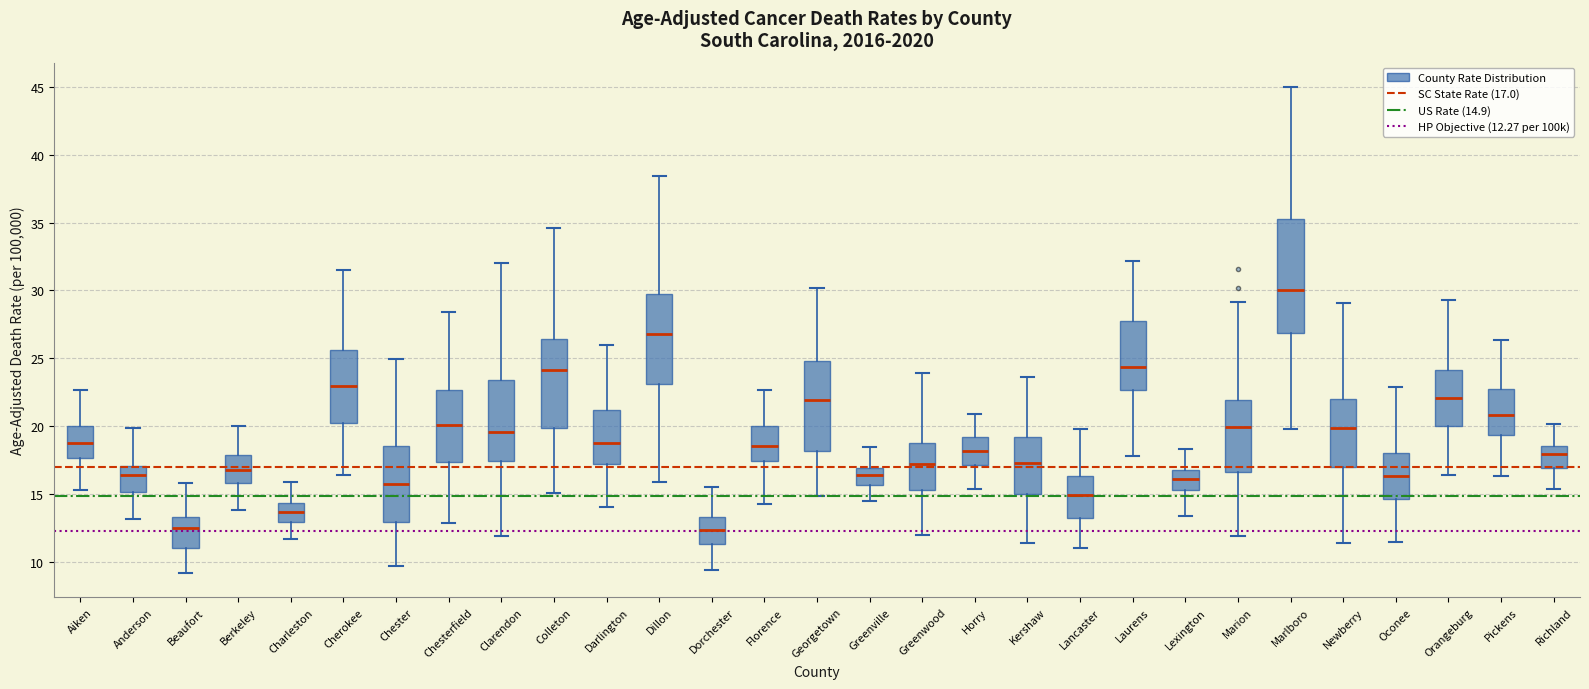

Reading left to right, transcribe this box plot: for each box, give where its median line is, the range the box spans, and where its two whiskers end, as read against the y-axis. The values are not printed on the chart, so give them approximately, as read against the axis.

Aiken: median 18.5, box 17.5 to 20.0, whiskers 15.5 to 22.5
Anderson: median 16.5, box 15.0 to 17.0, whiskers 13.0 to 20.0
Beaufort: median 12.5, box 11.0 to 13.5, whiskers 9.0 to 16.0
Berkeley: median 17.0, box 16.0 to 18.0, whiskers 14.0 to 20.0
Charleston: median 13.5, box 13.0 to 14.5, whiskers 11.5 to 16.0
Cherokee: median 23.0, box 20.0 to 25.5, whiskers 16.5 to 31.5
Chester: median 15.5, box 13.0 to 18.5, whiskers 9.5 to 25.0
Chesterfield: median 20.0, box 17.5 to 22.5, whiskers 13.0 to 28.5
Clarendon: median 19.5, box 17.5 to 23.5, whiskers 12.0 to 32.0
Colleton: median 24.0, box 20.0 to 26.5, whiskers 15.0 to 34.5
Darlington: median 19.0, box 17.0 to 21.0, whiskers 14.0 to 26.0
Dillon: median 27.0, box 23.0 to 29.5, whiskers 16.0 to 38.5
Dorchester: median 12.5, box 11.5 to 13.5, whiskers 9.5 to 15.5
Florence: median 18.5, box 17.5 to 20.0, whiskers 14.5 to 22.5
Georgetown: median 22.0, box 18.0 to 25.0, whiskers 15.0 to 30.0
Greenville: median 16.5, box 15.5 to 17.0, whiskers 14.5 to 18.5
Greenwood: median 17.0, box 15.5 to 19.0, whiskers 12.0 to 24.0
Horry: median 18.0, box 17.0 to 19.0, whiskers 15.5 to 21.0
Kershaw: median 17.5, box 15.0 to 19.0, whiskers 11.5 to 23.5
Lancaster: median 15.0, box 13.0 to 16.5, whiskers 11.0 to 20.0
Laurens: median 24.5, box 22.5 to 28.0, whiskers 18.0 to 32.0
Lexington: median 16.0, box 15.5 to 17.0, whiskers 13.5 to 18.5
Marion: median 20.0, box 16.5 to 22.0, whiskers 12.0 to 29.0
Marlboro: median 30.0, box 27.0 to 35.5, whiskers 20.0 to 45.0
Newberry: median 20.0, box 17.0 to 22.0, whiskers 11.5 to 29.0
Oconee: median 16.5, box 14.5 to 18.0, whiskers 11.5 to 23.0
Orangeburg: median 22.0, box 20.0 to 24.0, whiskers 16.5 to 29.5
Pickens: median 21.0, box 19.5 to 23.0, whiskers 16.5 to 26.5
Richland: median 18.0, box 17.0 to 18.5, whiskers 15.5 to 20.0